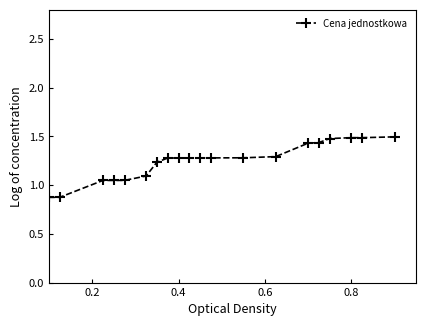

What is the value of the 20th point from the left?

1.5